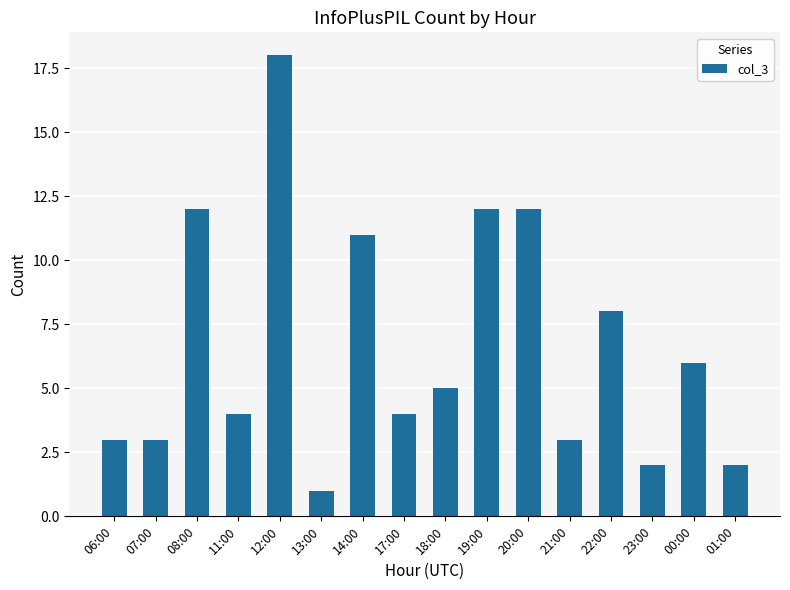

What is the smallest value displayed?

1